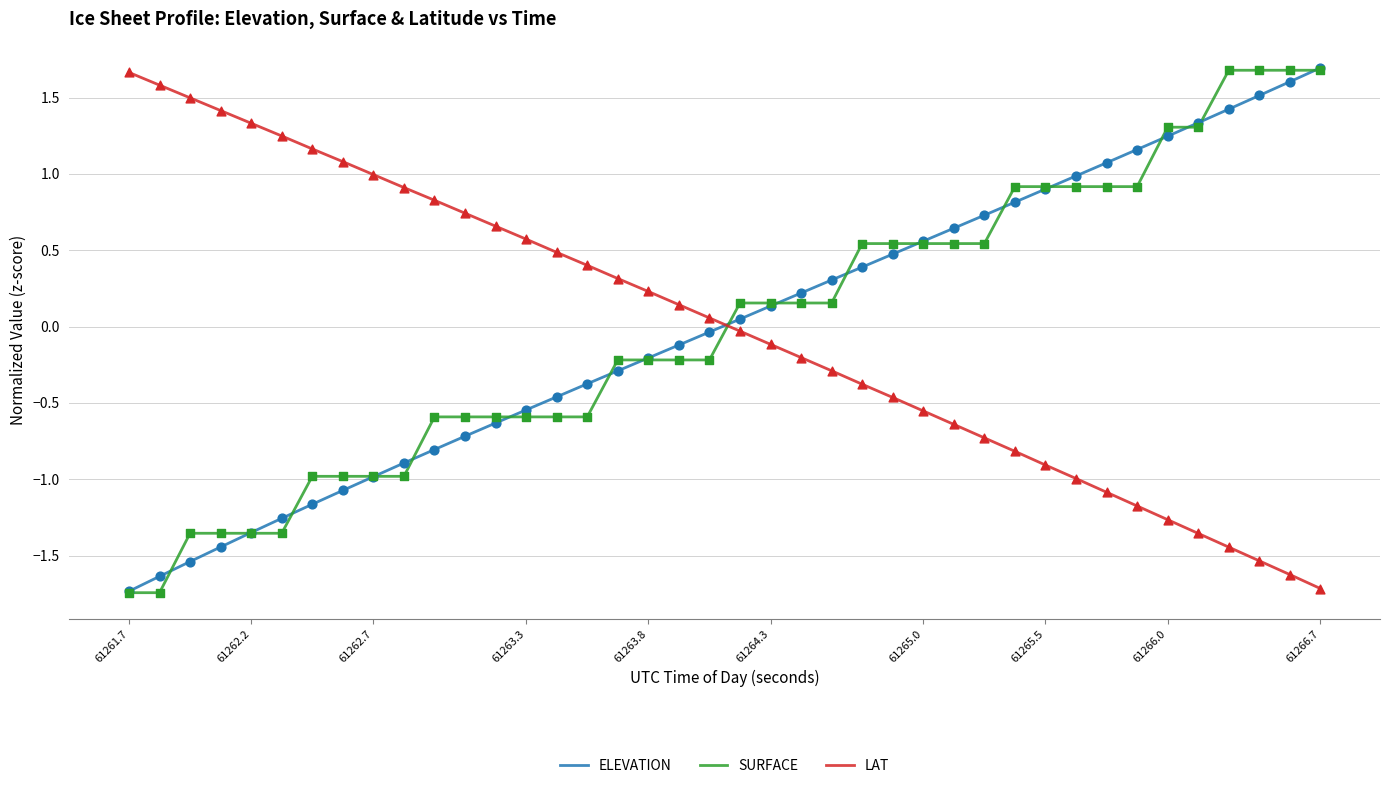

What is the greatest value displayed?

1.7